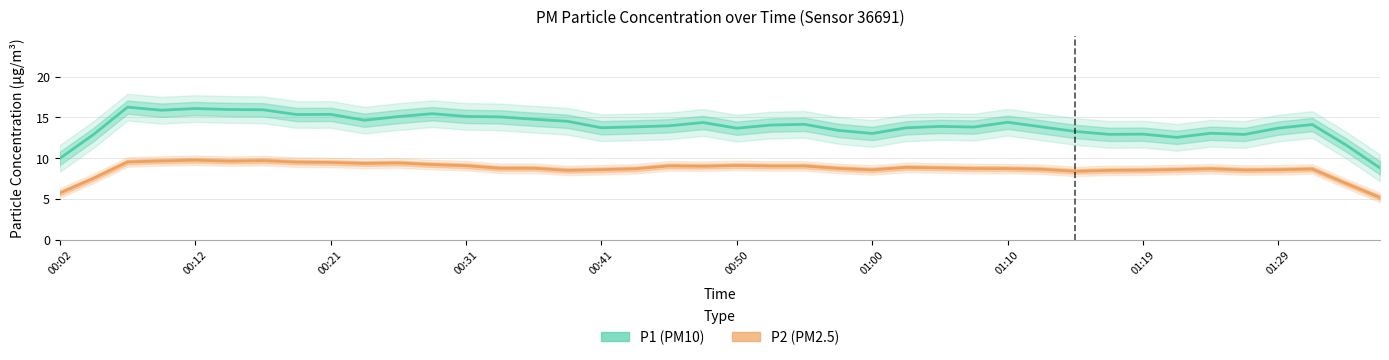

Which category has the lowest value in the P2 series?

01:32